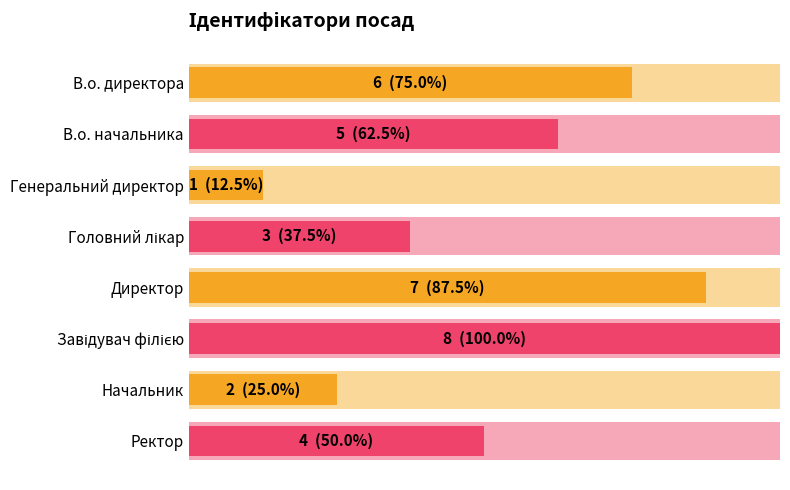

Rank the categories by value from lowest to highest.

Генеральний директор, Начальник, Головний лікар, Ректор, В.о. начальника, В.о. директора, Директор, Завідувач філією